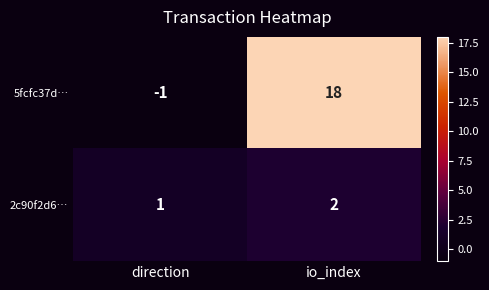

List the labels in order of 2c90f2d6… value, largest first.

io_index, direction